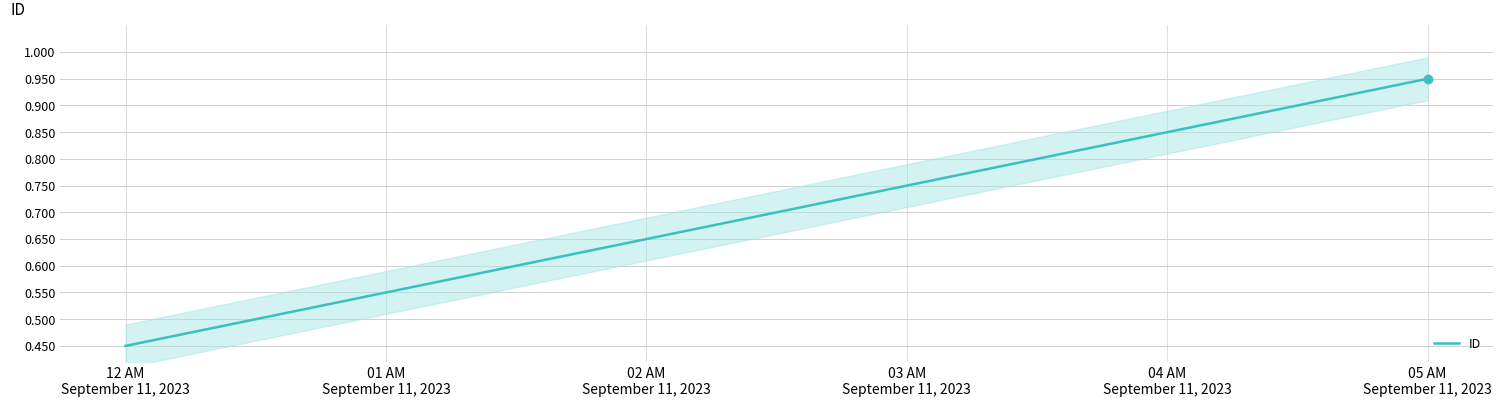

What is the difference between the second highest and minimum values?

0.4